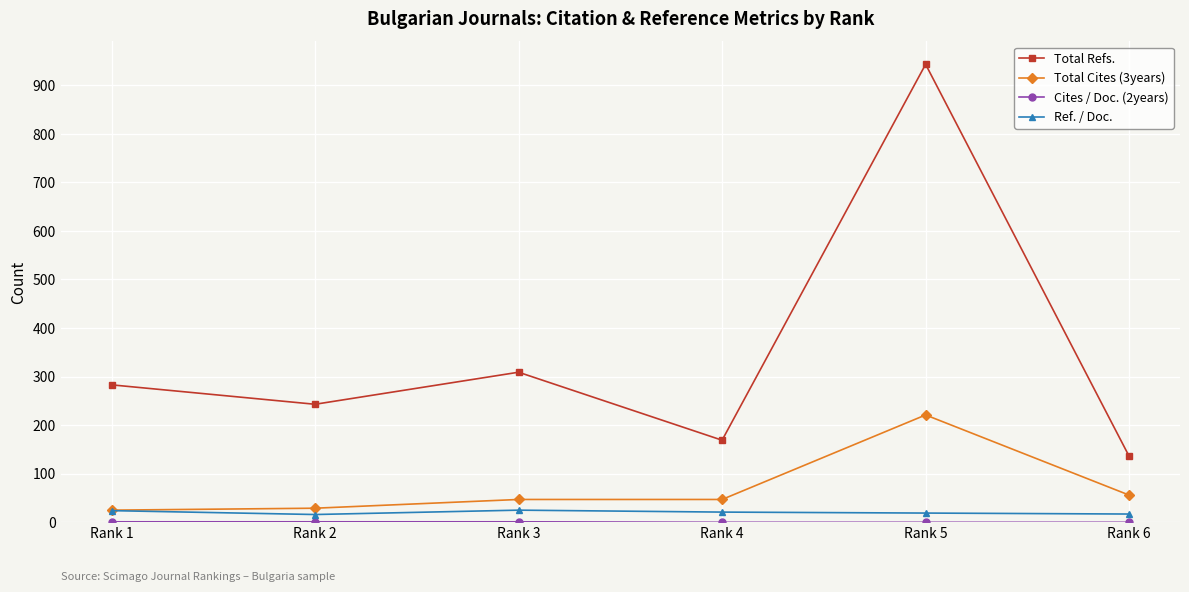

Where does the Ref. / Doc. series first go above 21?

Rank 1